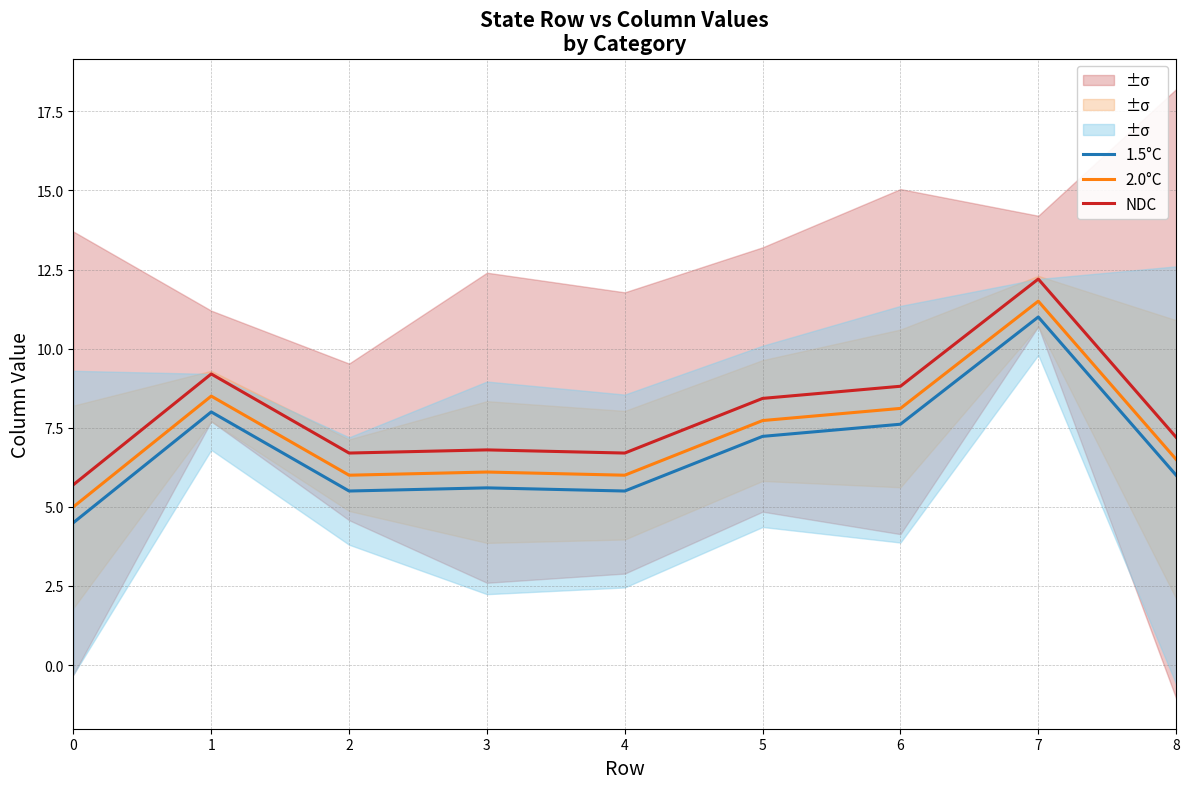

Between 0 and 2, which series saw the biggest shift?

1.5°C